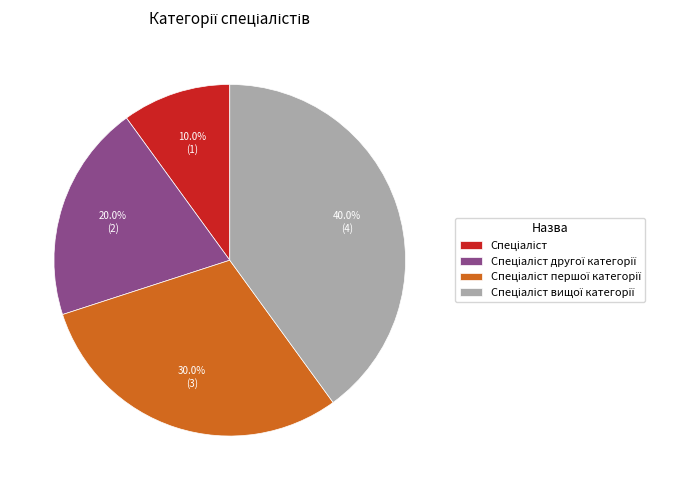

Is there any slice that represents more than half of the pie?

No